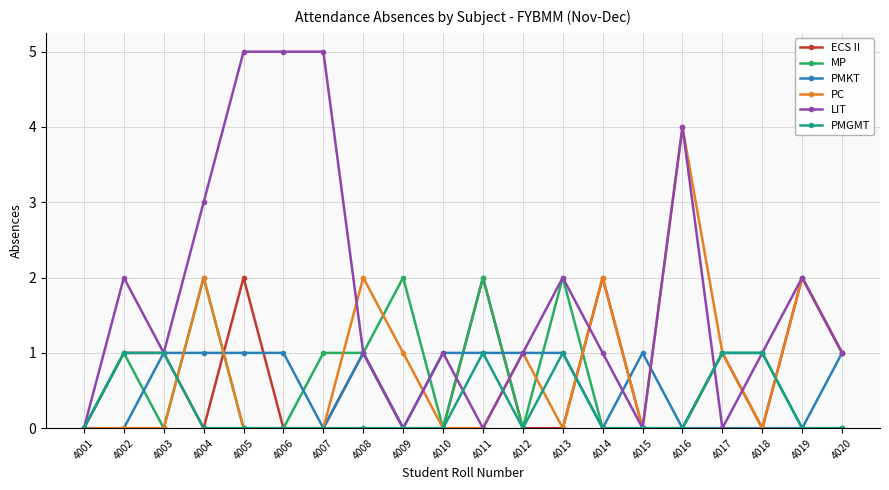

Which series has the largest range (max minus min)?

LIT